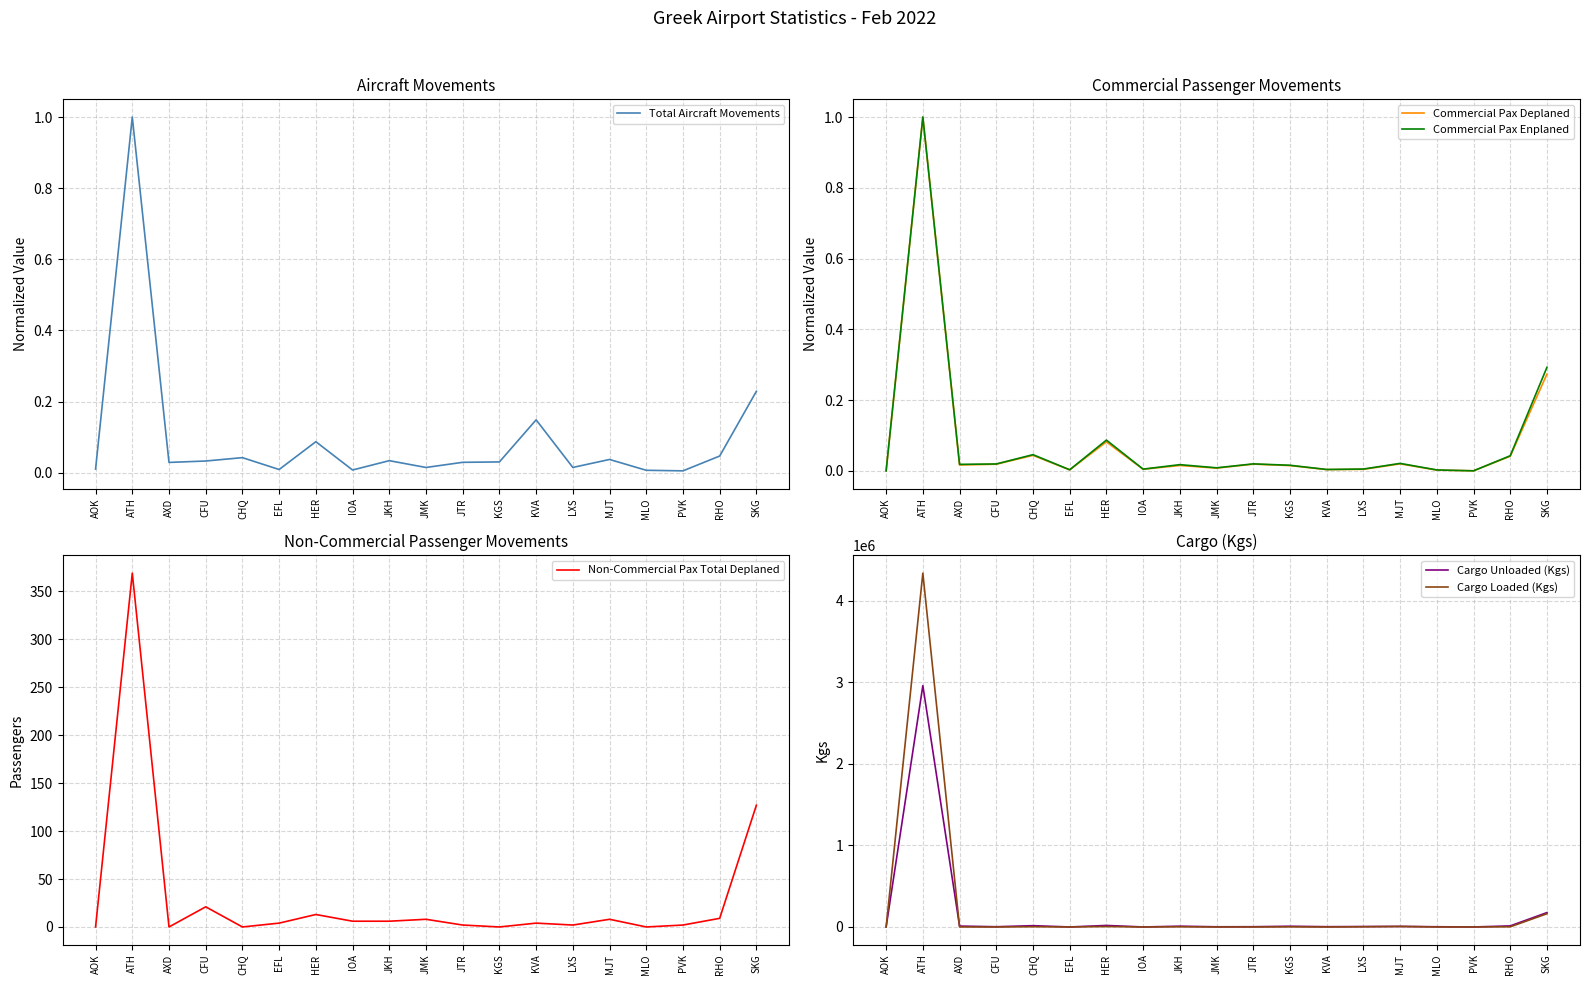

The value of Total Aircraft Movements at EFL is 0.0. True or false?

True